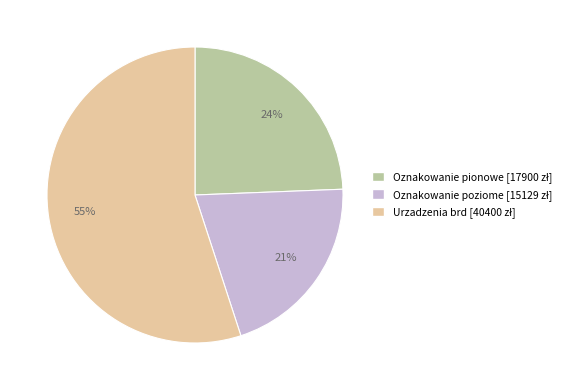

Is Oznakowanie poziome the majority of the pie?

No